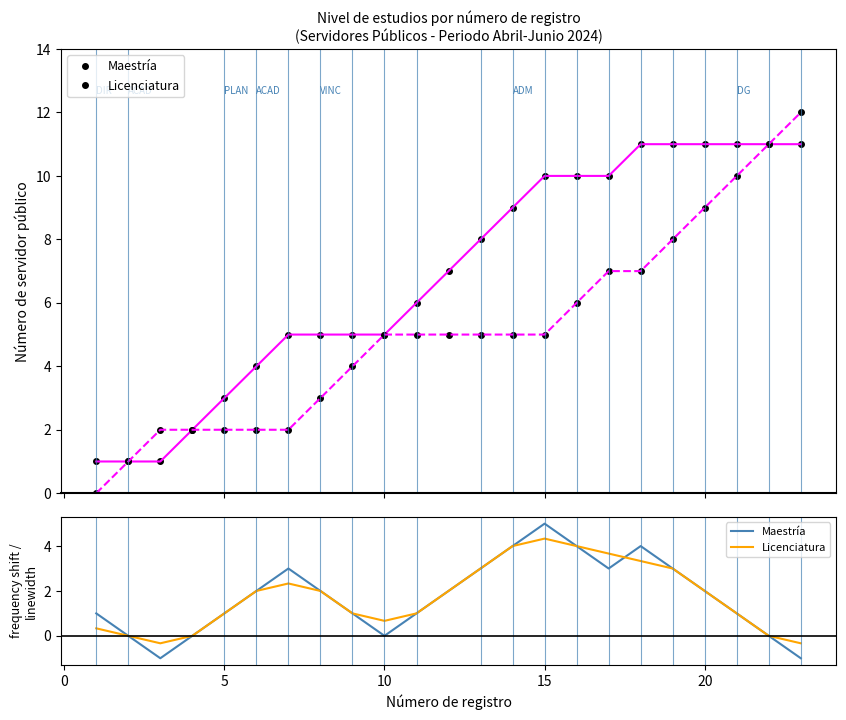

What is the sum of all Maestría values?

40.0